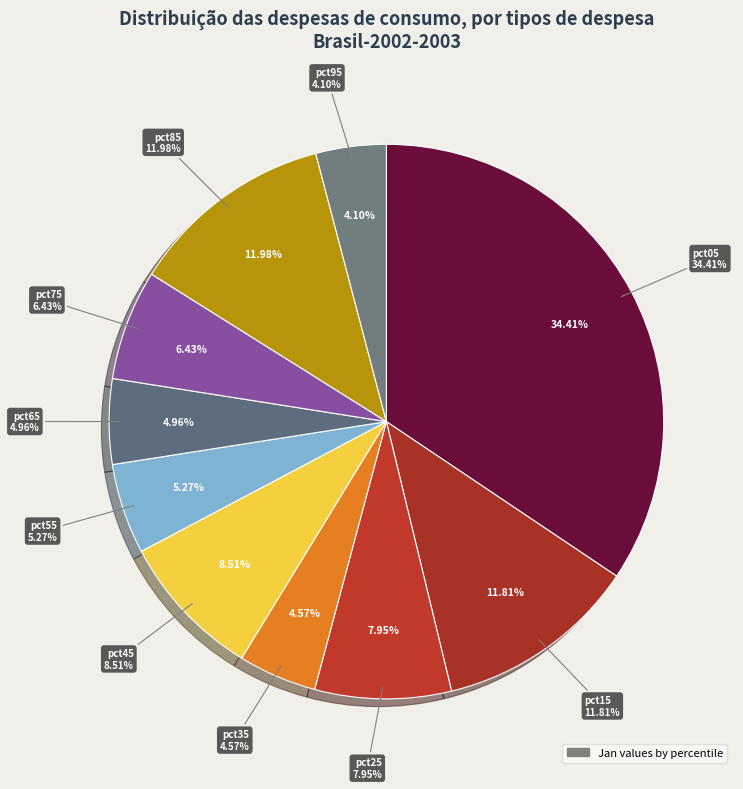

Rank the categories by value from lowest to highest.

pct95, pct35, pct65, pct55, pct75, pct25, pct45, pct15, pct85, pct05